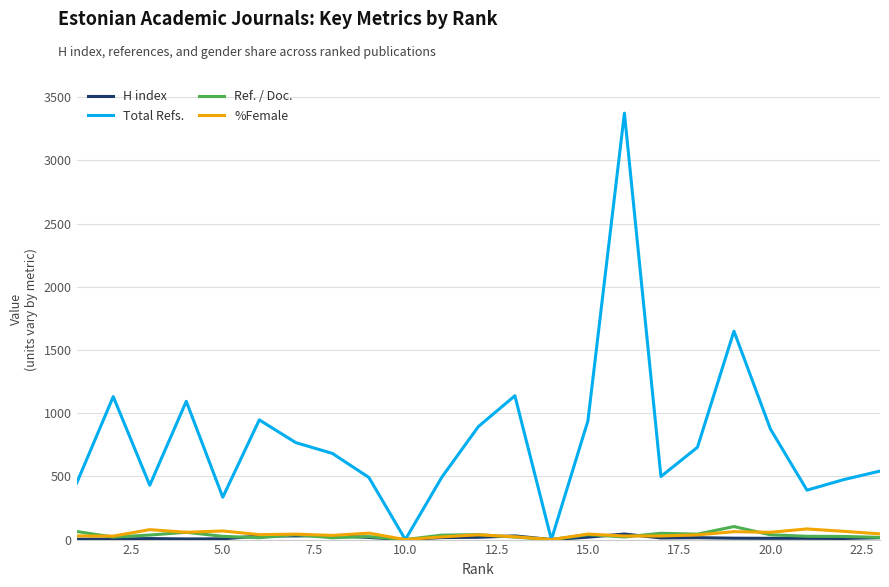

Which series has the largest total across all categories?

Total Refs.